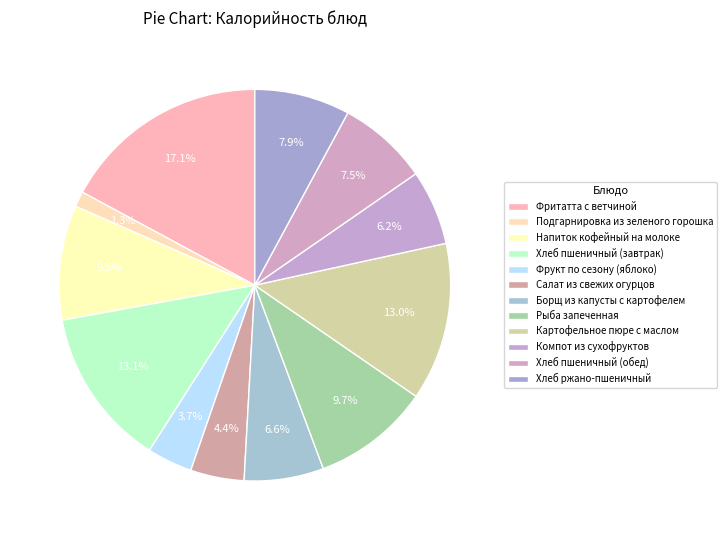

How many segments does this pie chart have?

12